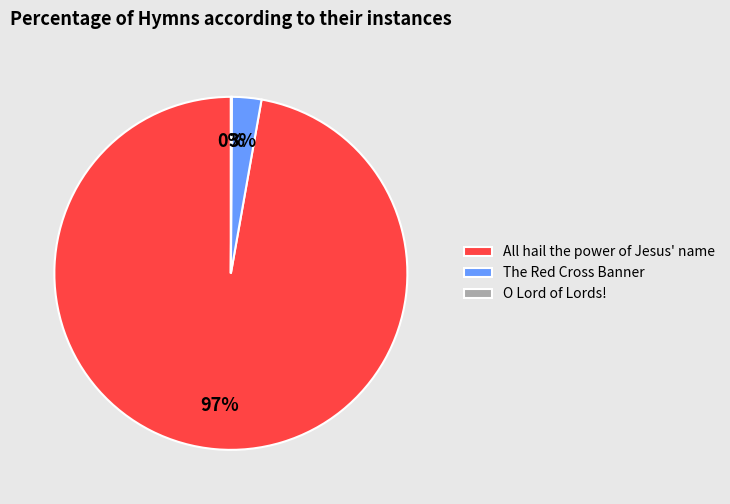

Does any single category account for the majority?

Yes